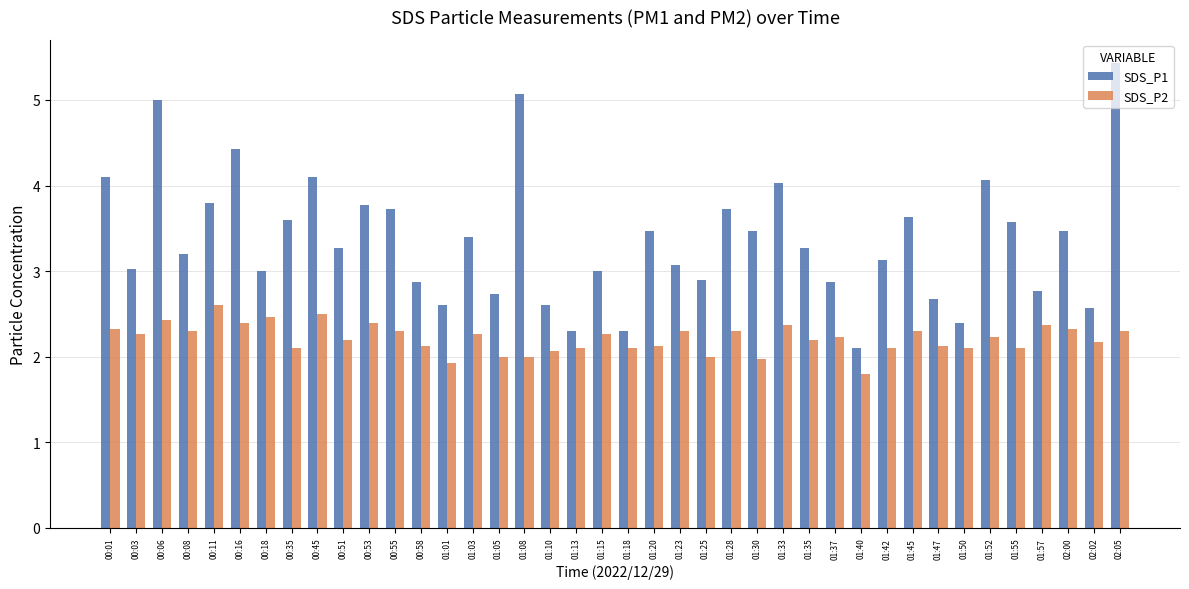

The SDS_P2 series shows 2.0 at 01:25. True or false?

True